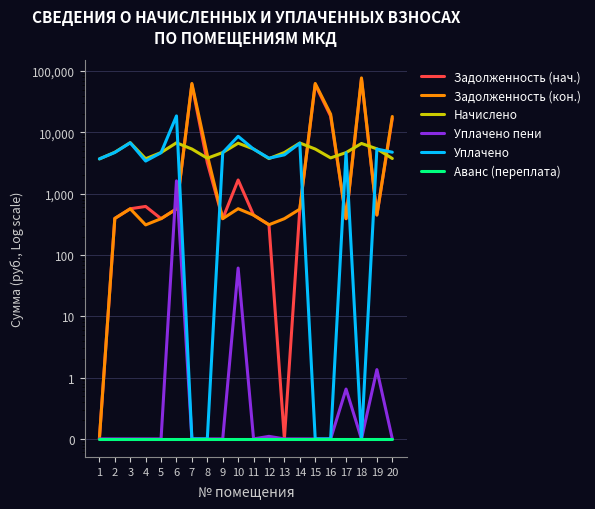

How many lines are shown in the chart?

6